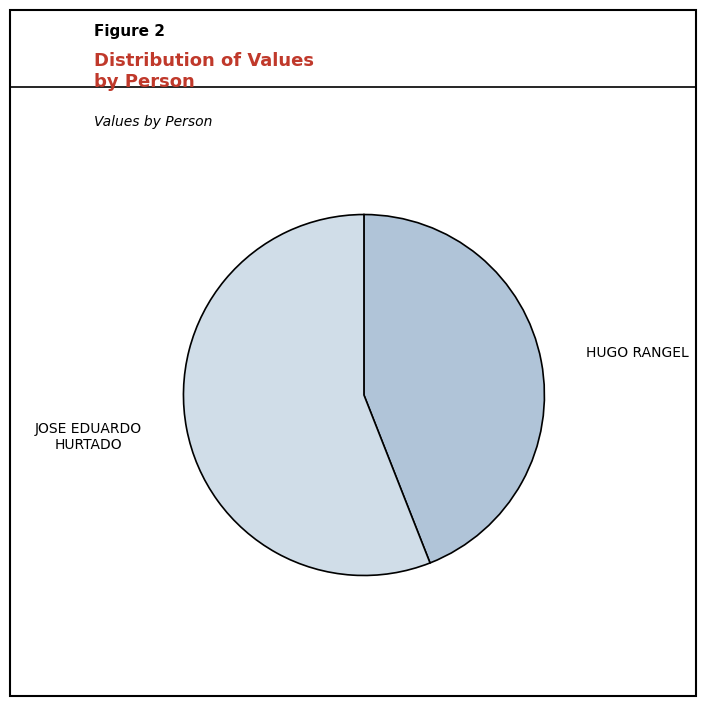

What is the ratio of the value at JOSE EDUARDO HURTADO to the value at HUGO RANGEL?

1.3